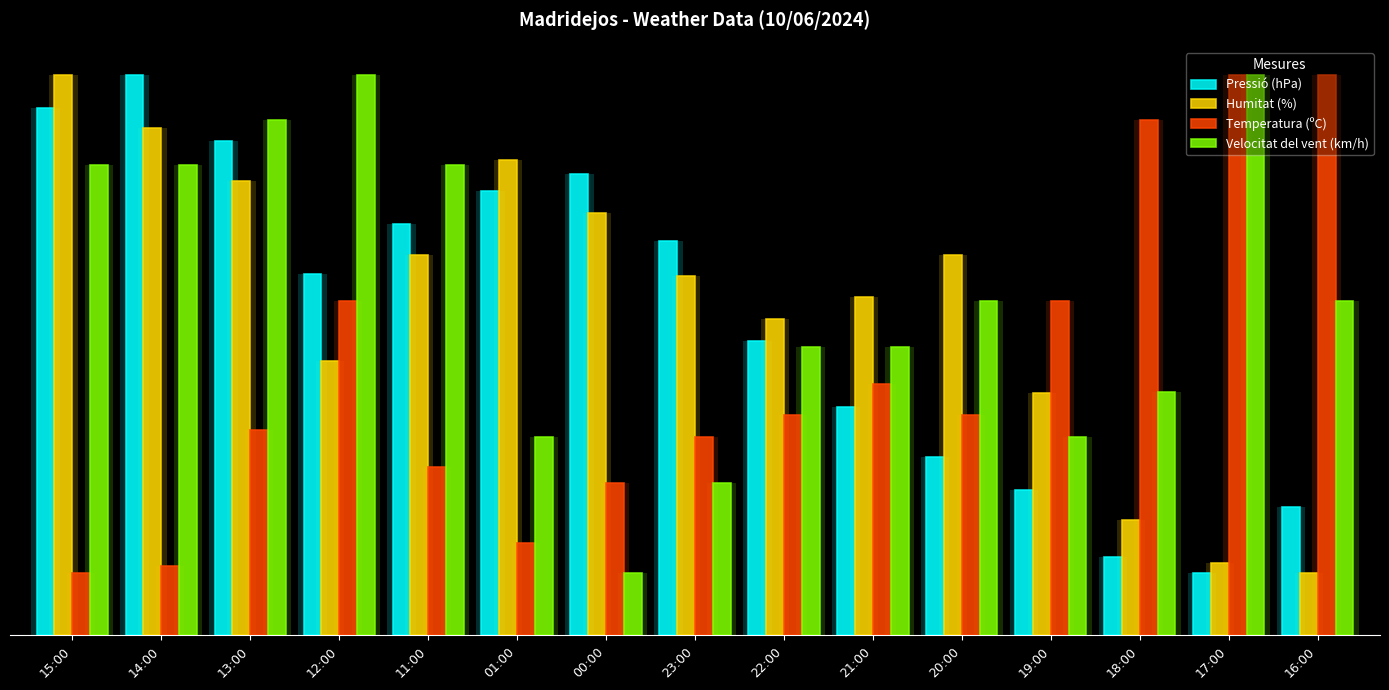

What are all the series names shown in the legend?

Pressió (hPa), Humitat (%), Temperatura (ºC), Velocitat del vent (km/h)